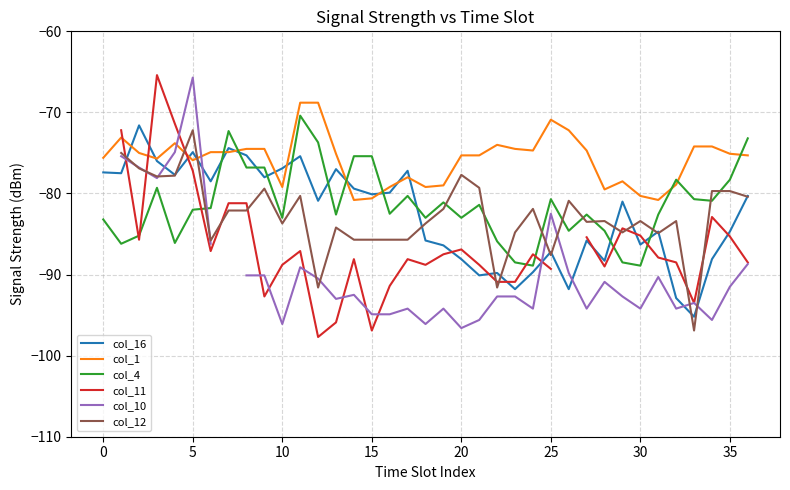

How many values in the col_4 series are below -82?

18